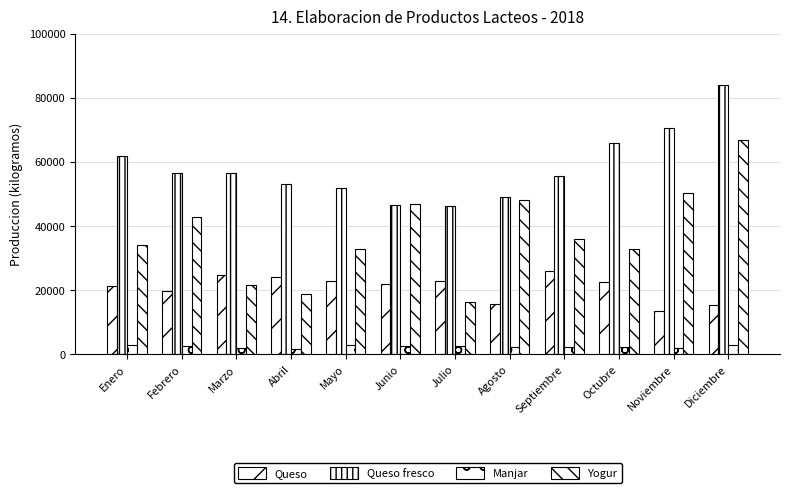

What is the value of the Manjar bar at the 9th from the left?

2346